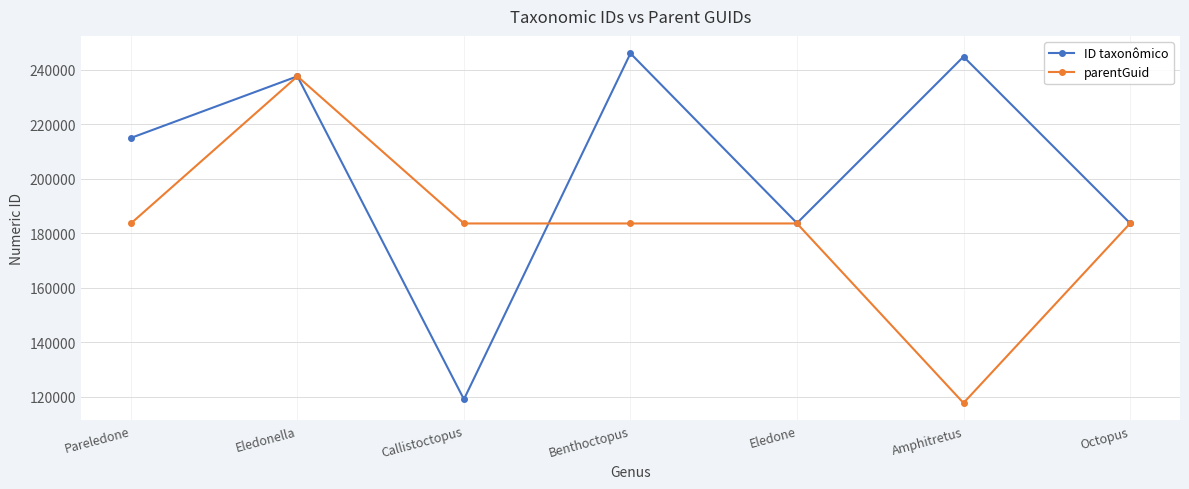

At which category does ID taxonômico reach its first local peak?

Eledonella